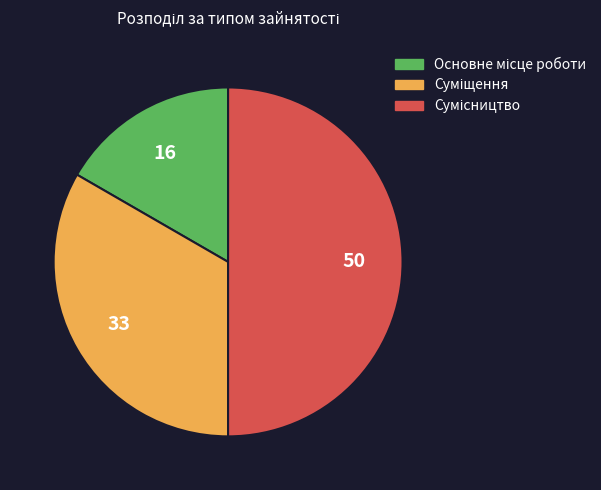

Count the number of slices in the pie.

3